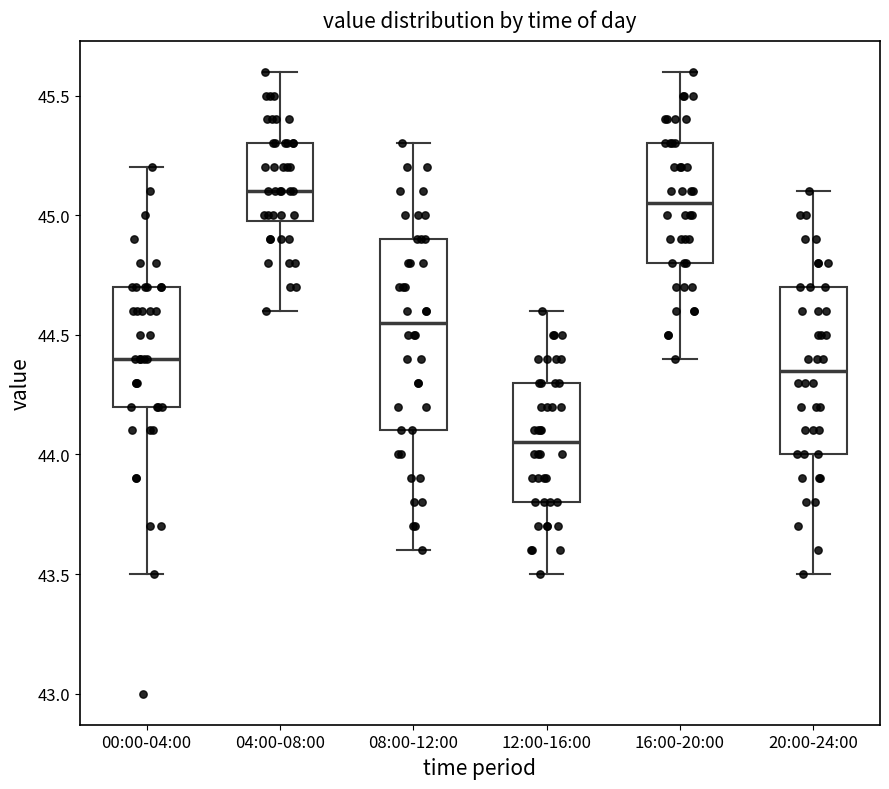

Where is the lower edge of the box for 20:00-24:00 on the y-axis? The values are not printed on the chart, so give them approximately, as read against the axis.

44.00